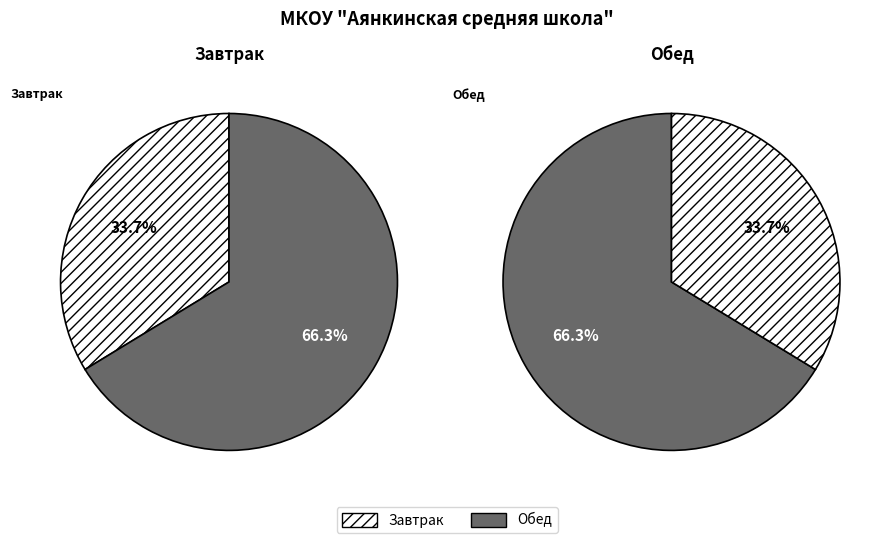

Which slice is the largest?

Обед